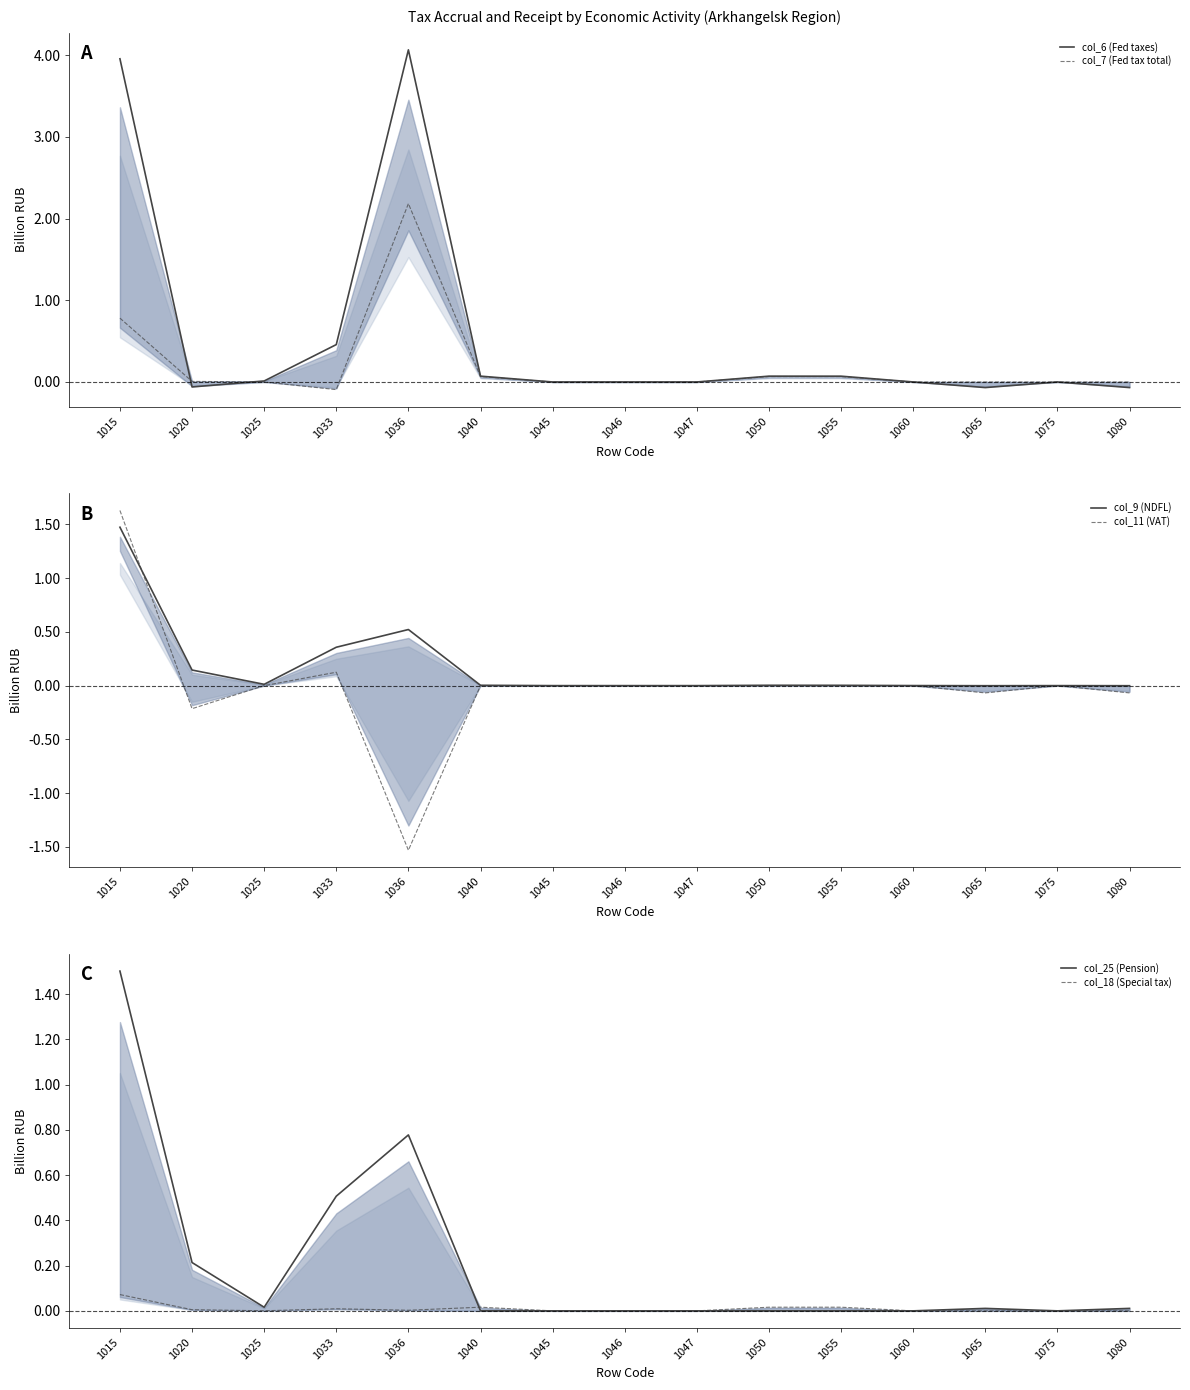

True or false: col_11 (VAT) has a value of 1.5 at 1060.

False